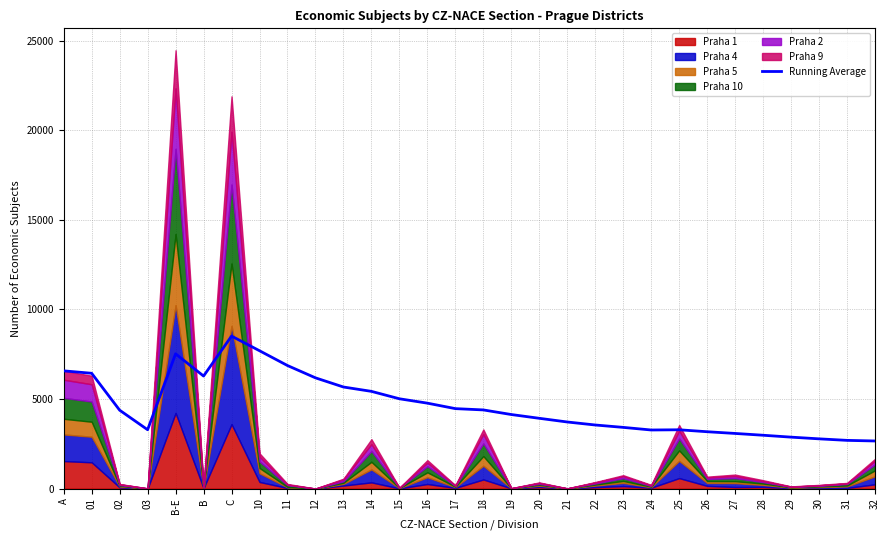

At which label does Running Average reach its peak?

C